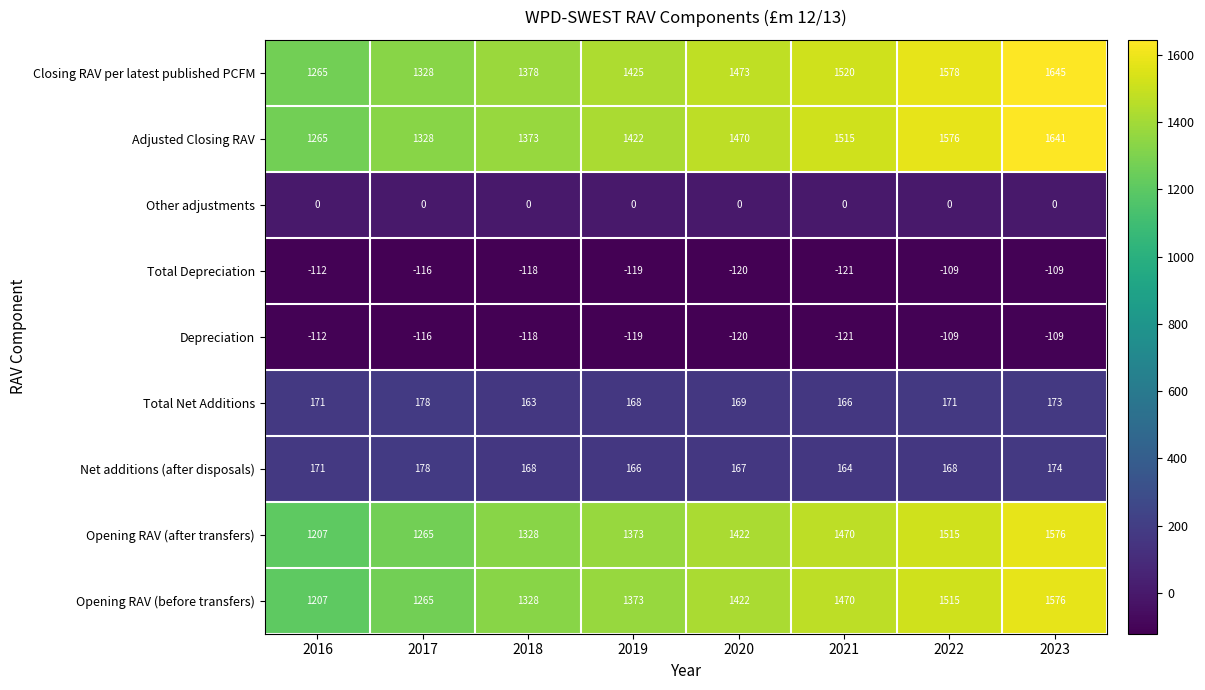

Rank the categories by Opening RAV (before transfers) value from lowest to highest.

2016, 2017, 2018, 2019, 2020, 2021, 2022, 2023